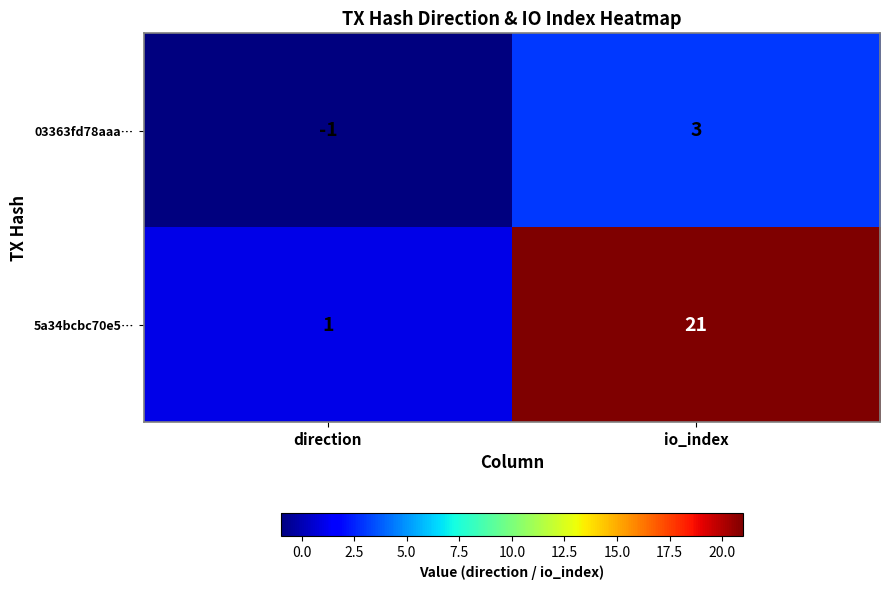

At which category does the chart reach its peak across all series?

io_index